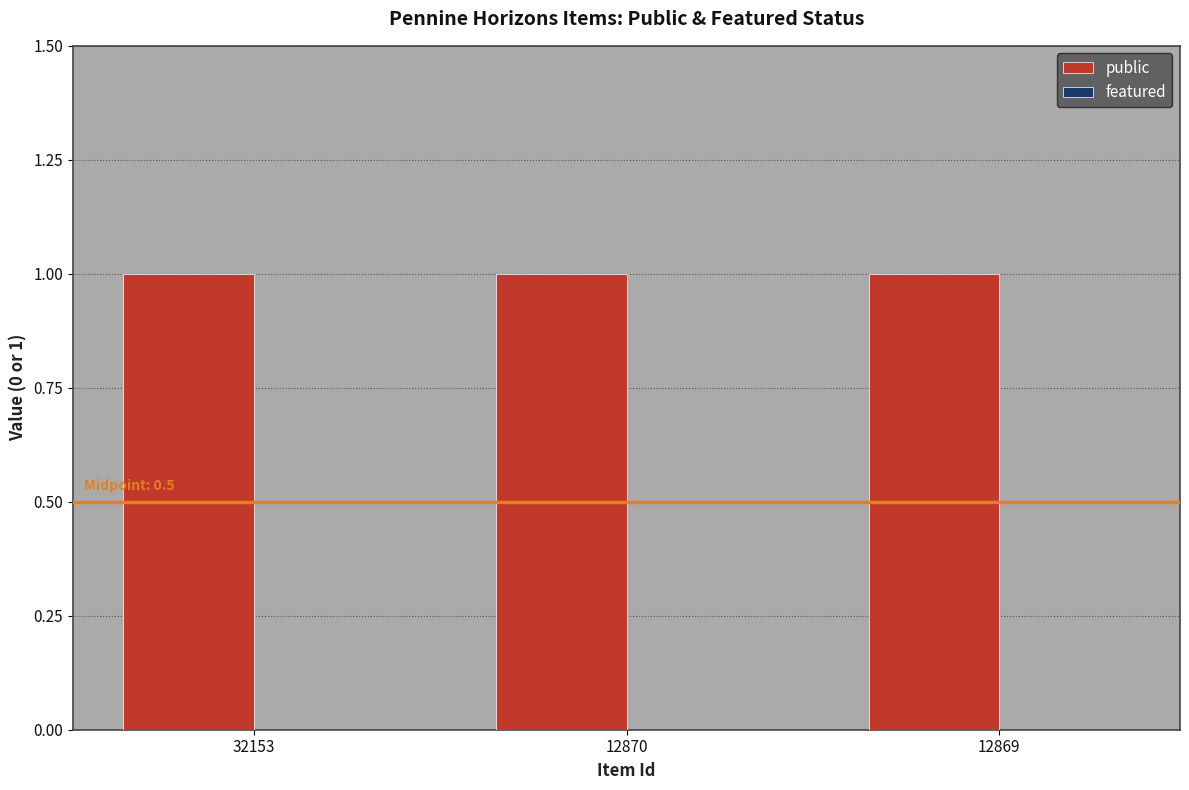

List the labels in order of featured value, smallest first.

32153, 12870, 12869